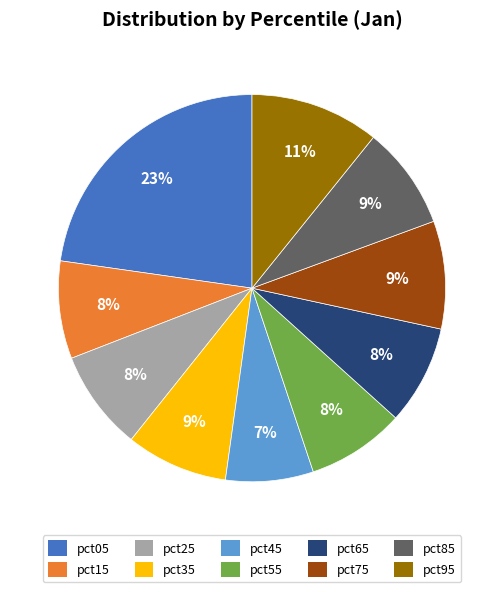

What is the largest slice in the pie chart?

pct05